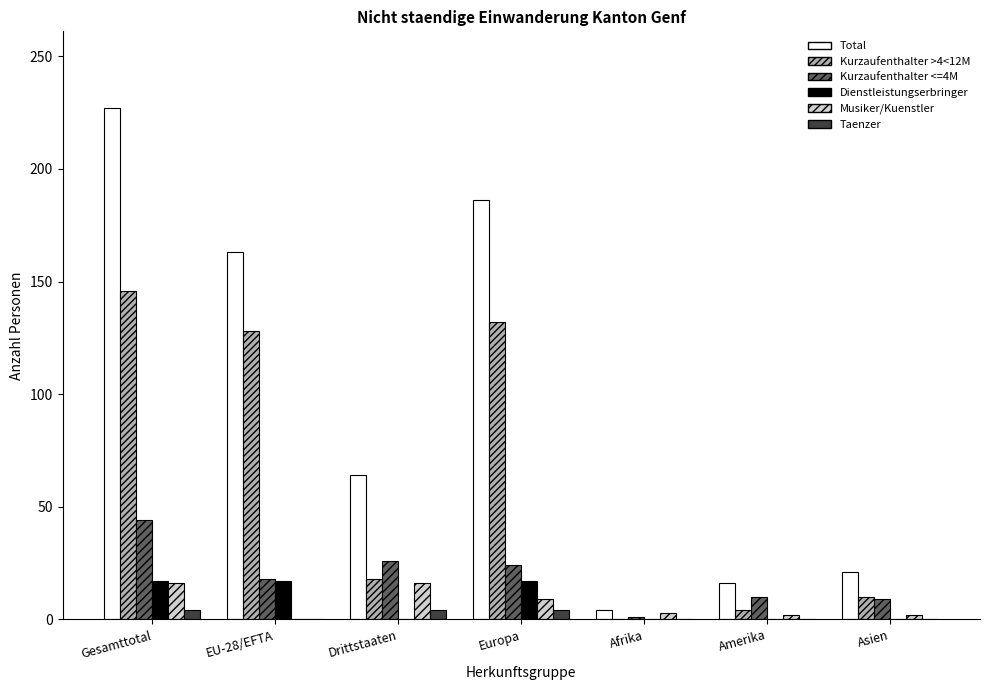

True or false: Kurzaufenthalter <=4M has a value of 44 at Gesamttotal.

True